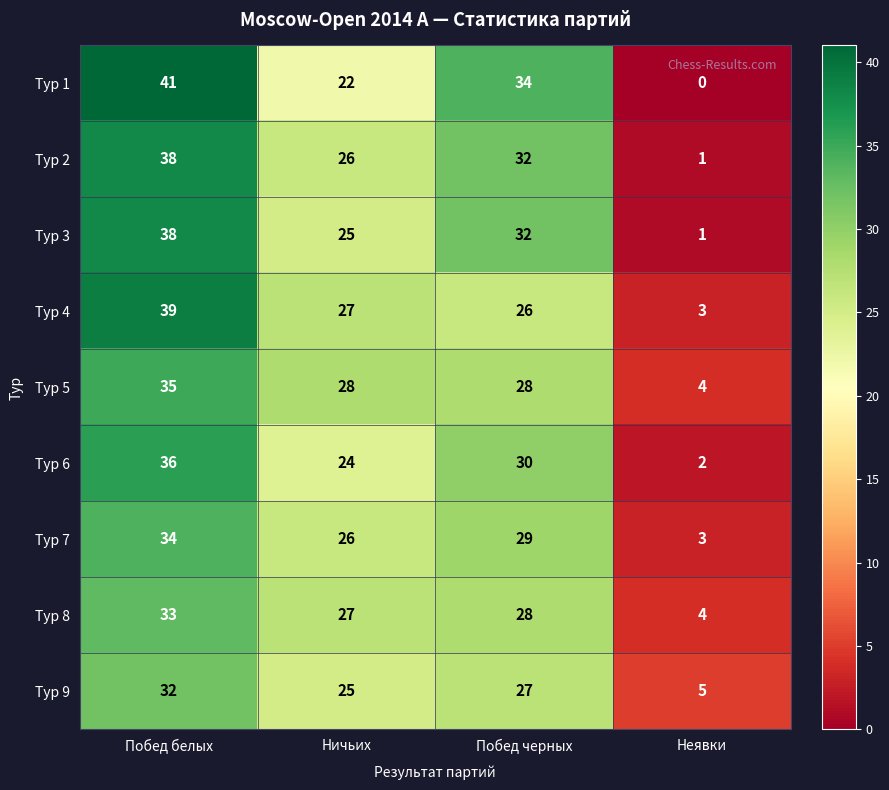

What is the maximum value for Тур 7?

34